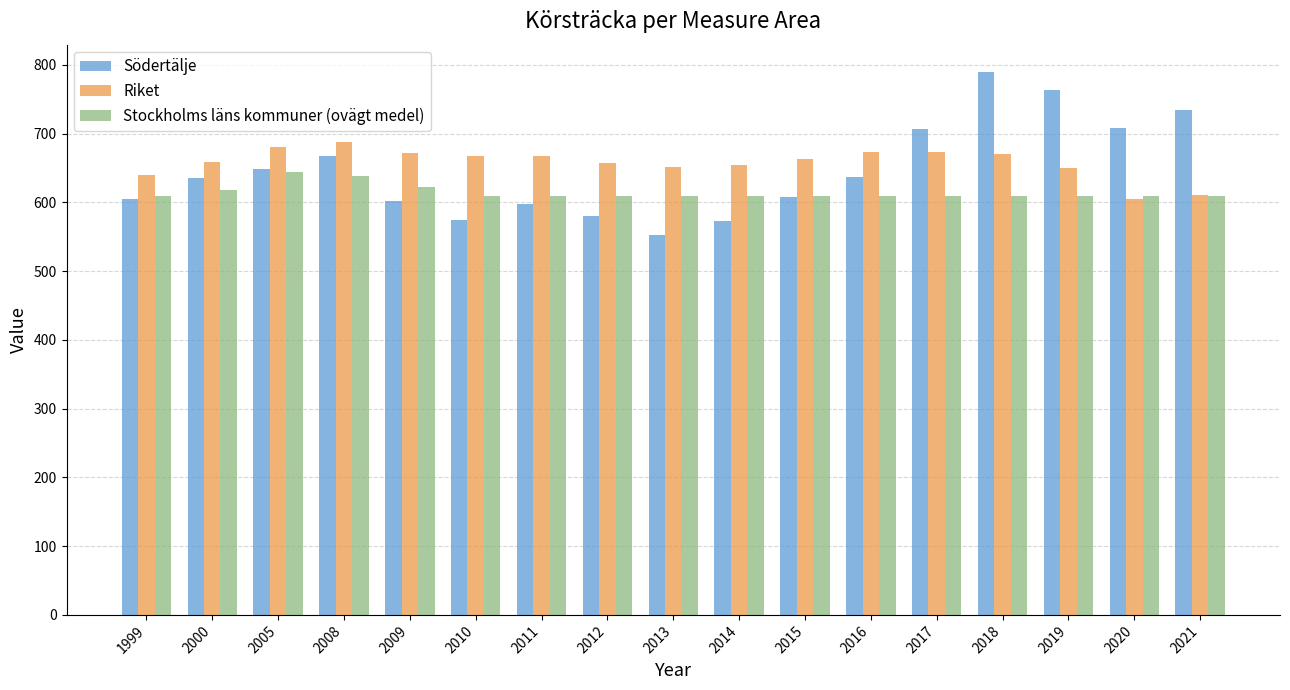

How many bars are there in total?

51